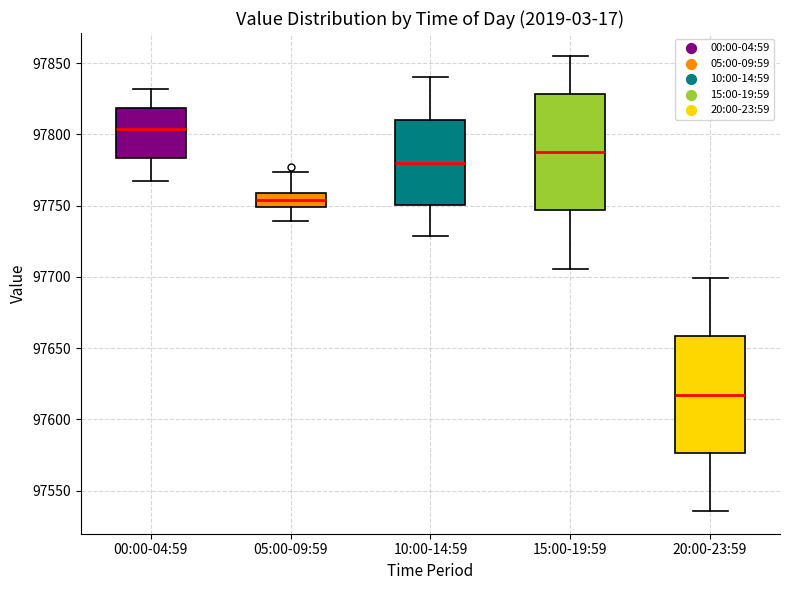

Reading left to right, transcribe this box plot: for each box, give where its median line is, the range the box spans, and where its two whiskers end, as read against the y-axis. The values are not printed on the chart, so give them approximately, as read against the axis.

00:00-04:59: median 97805, box 97785 to 97820, whiskers 97765 to 97830
05:00-09:59: median 97755, box 97750 to 97760, whiskers 97740 to 97775
10:00-14:59: median 97780, box 97750 to 97810, whiskers 97730 to 97840
15:00-19:59: median 97785, box 97745 to 97830, whiskers 97705 to 97855
20:00-23:59: median 97615, box 97575 to 97660, whiskers 97535 to 97700